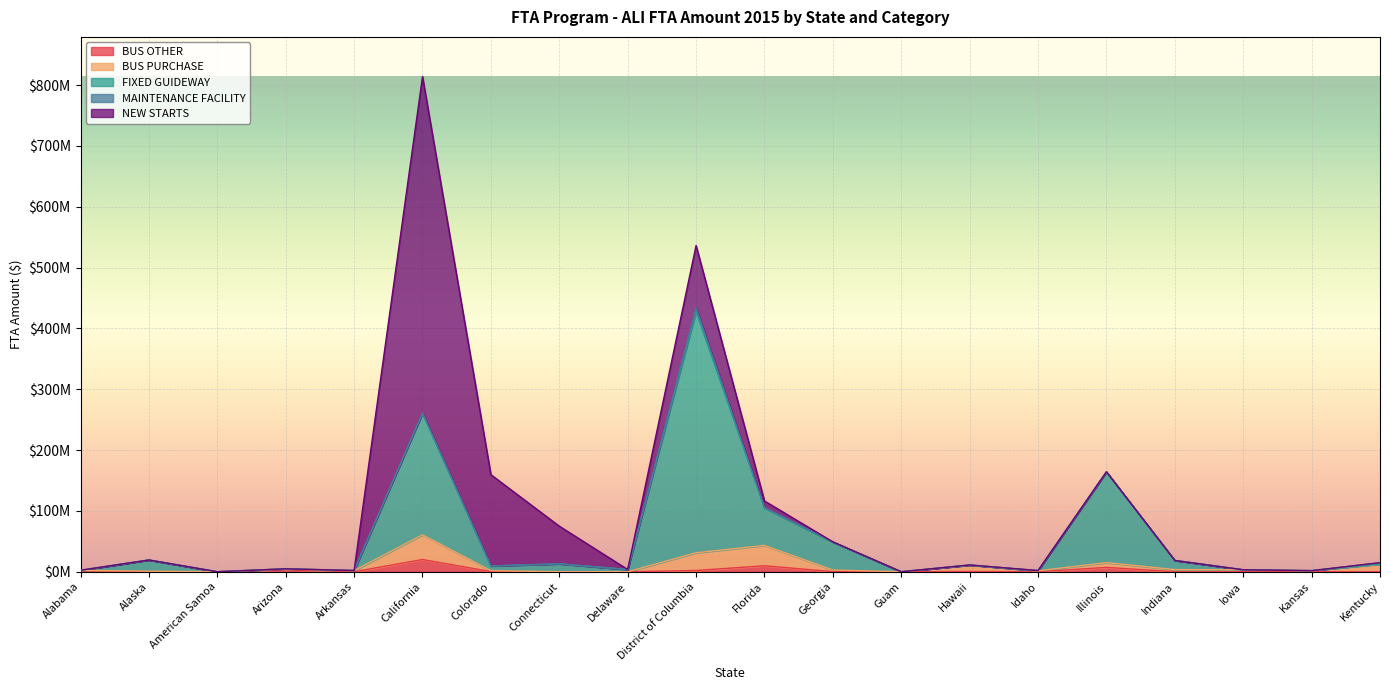

Where is FIXED GUIDEWAY nearest to the value 217056624?

California